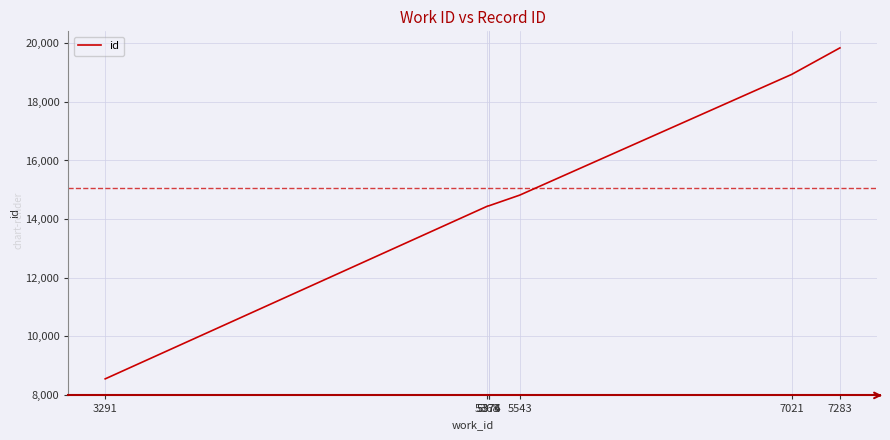

True or false: the data shows 4425 at 3291.

False